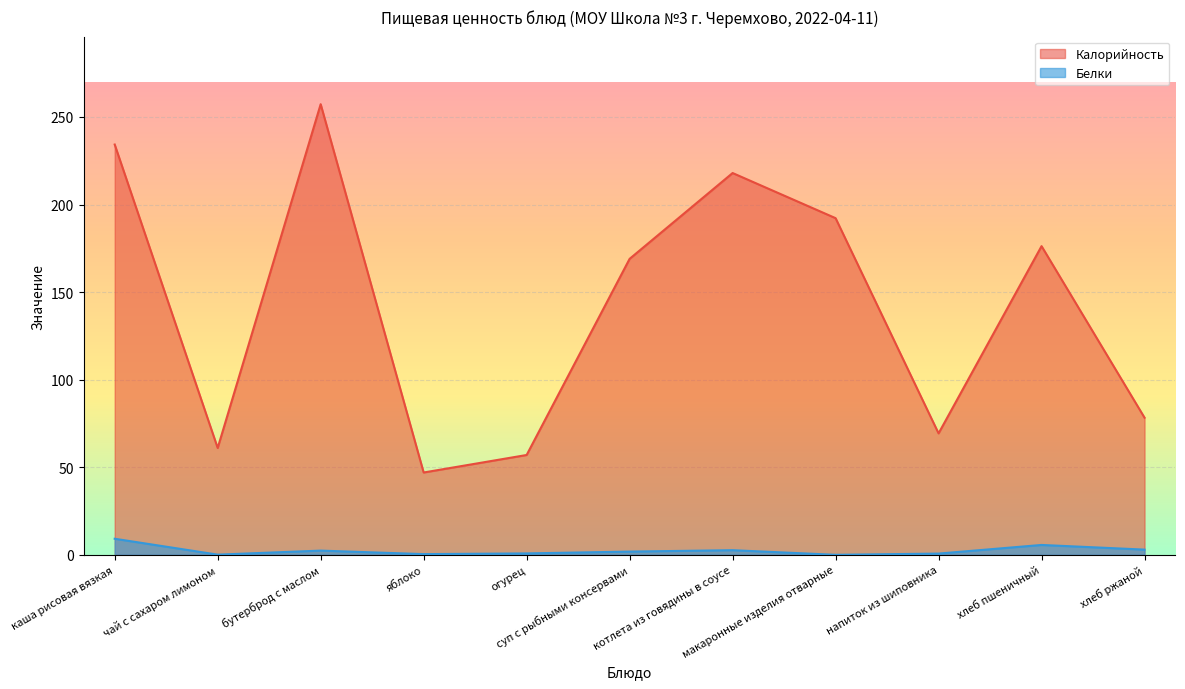

True or false: Калорийность and Белки cross at least once.

False